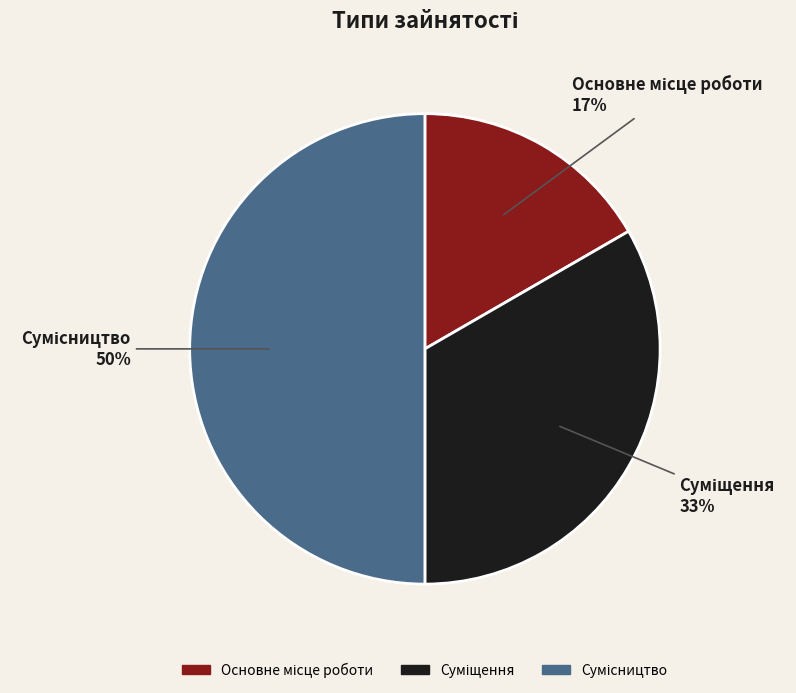

To the nearest percent, what is the difference between the largest and smallest slice percentages?

33%